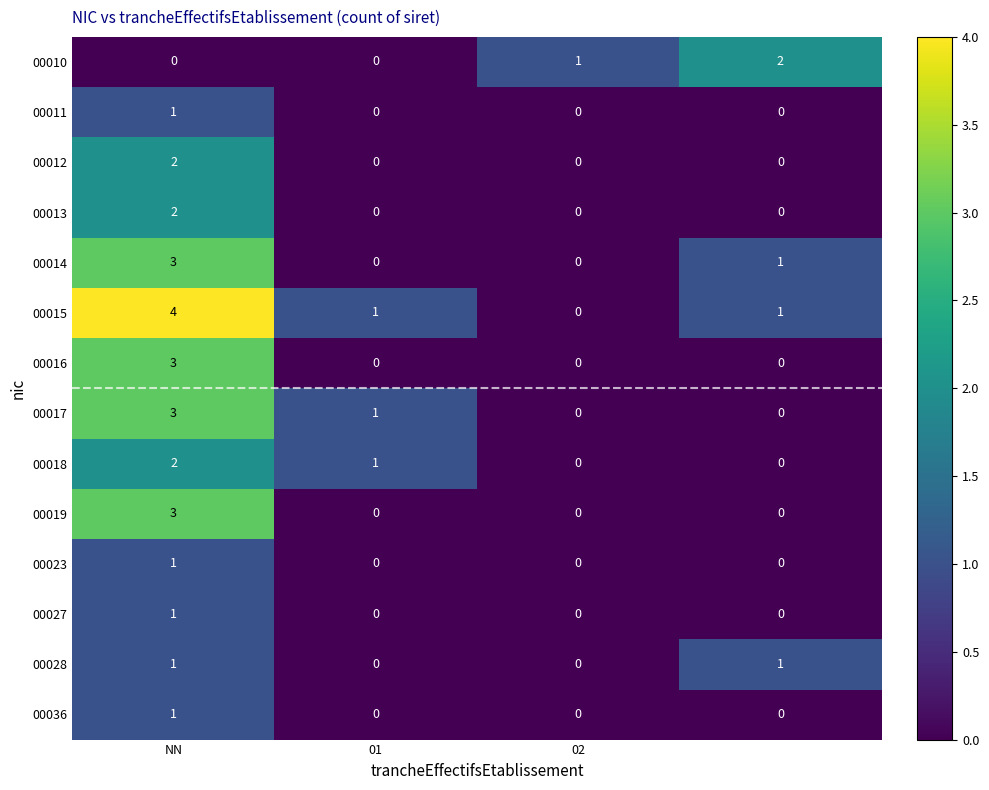

Which series has the largest total across all categories?

00015